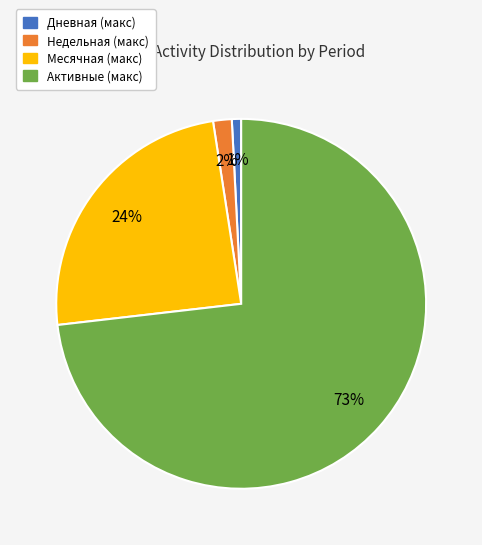

Rank the categories by value from highest to lowest.

Активные, Месячная, Недельная, Дневная